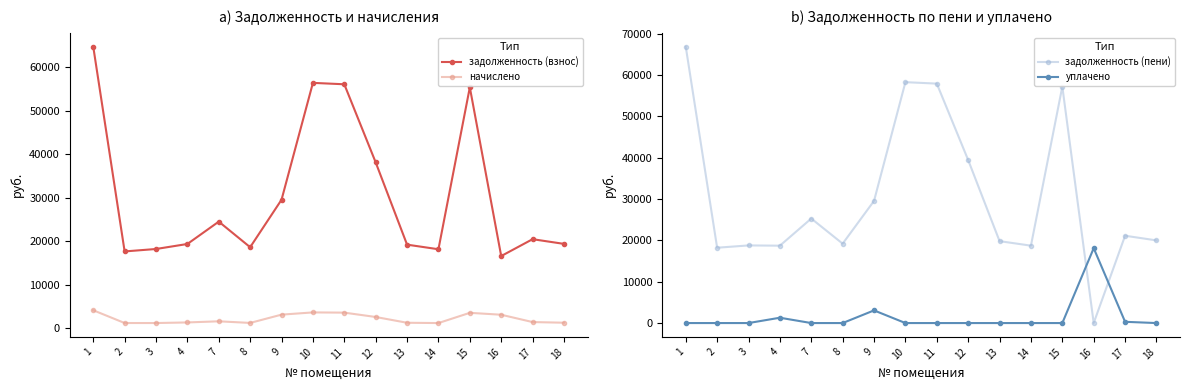

At which label does задолженность (взнос) reach its peak?

1